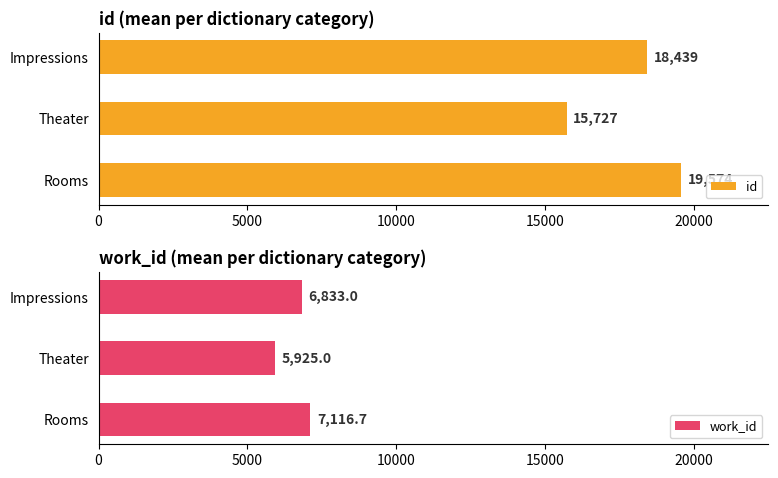

At which label does id reach its minimum?

Theater